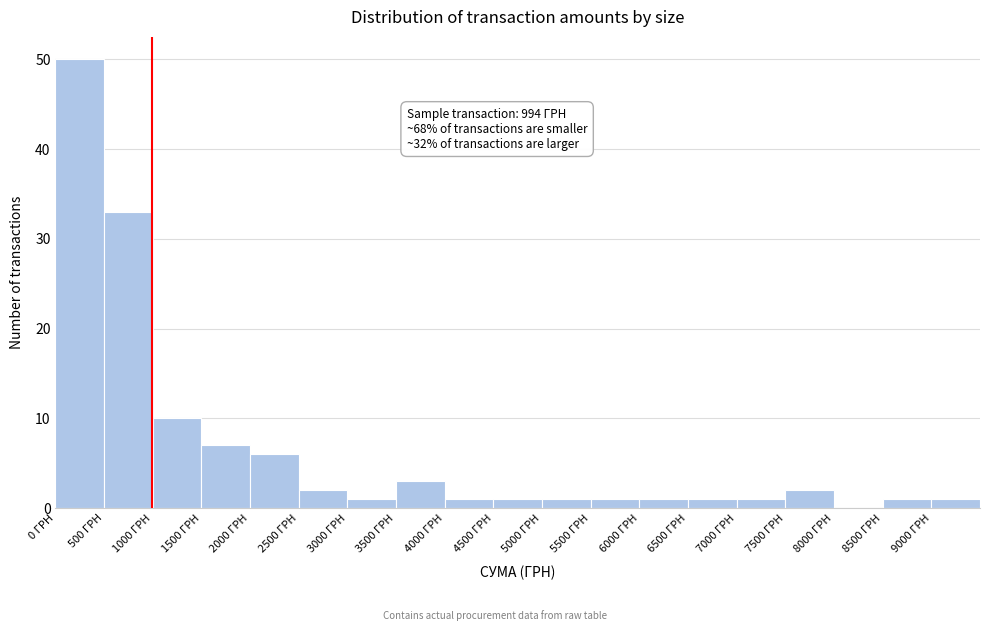

Which range on the x-axis has the tallest bar?

0 to 500